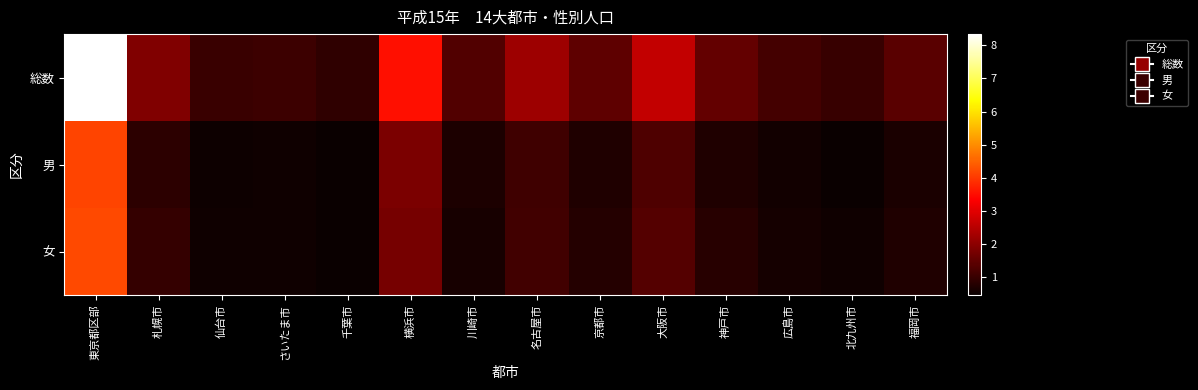

How many categories are shown in the chart?

14